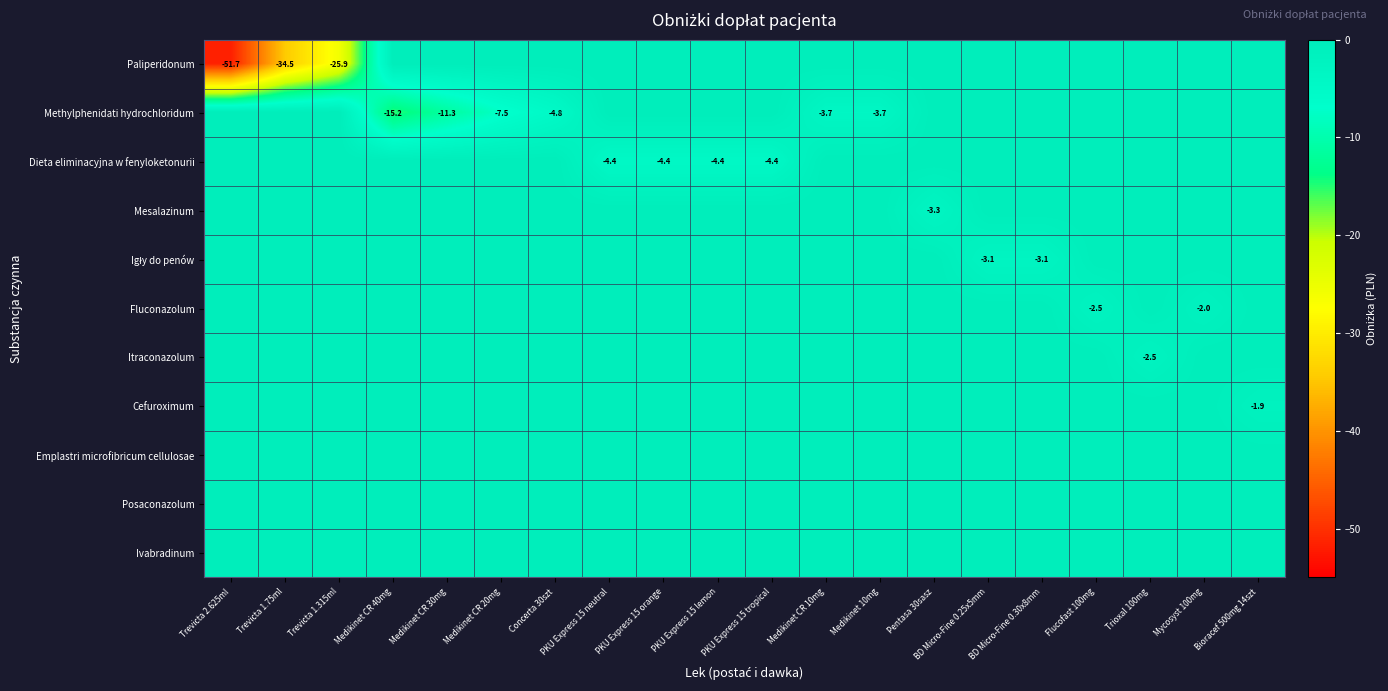

At which category is the sum across all series the highest?

Bioracef 500mg 14szt